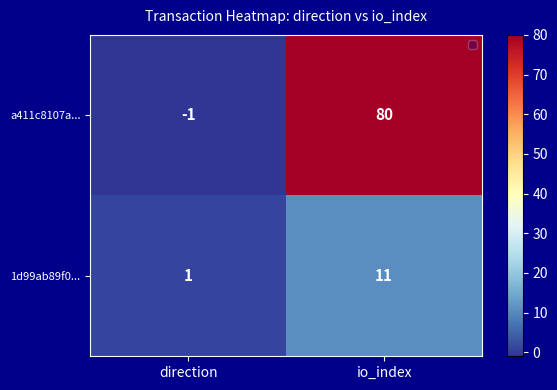

The value of a411c8107a... at io_index is 80. True or false?

True